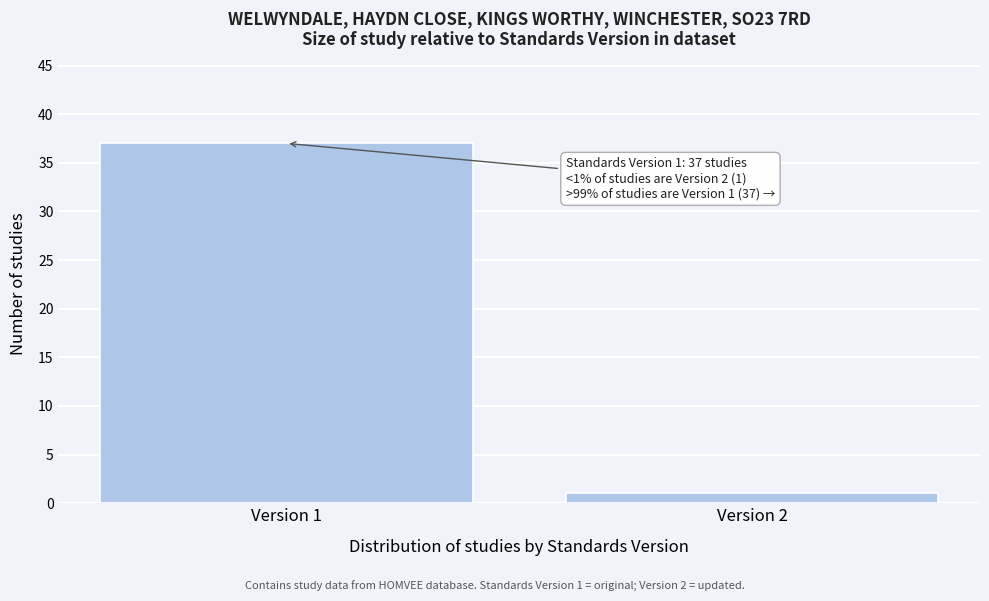

Reading left to right, what are all the values shown in this chart?

Version 1=37	Version 2=1